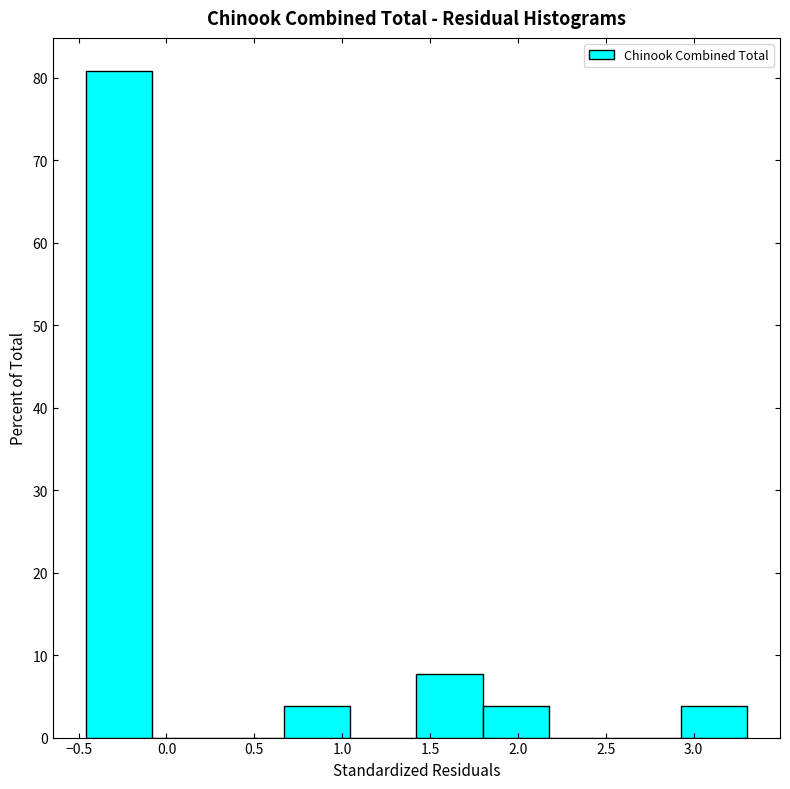

Which range on the x-axis has the tallest bar?

-0.45 to -0.10